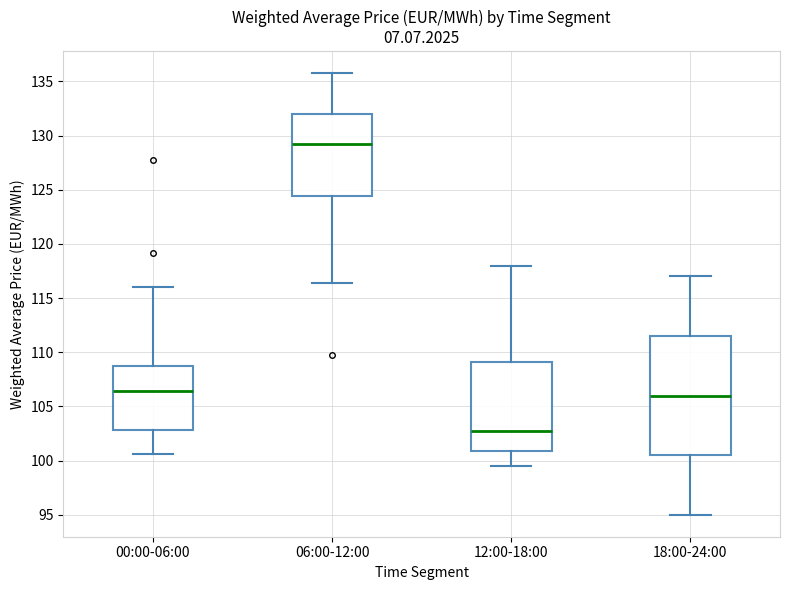

Reading left to right, read every box against the y-axis: the position of its median line, the range the box covers, and the ends of its whiskers. The values are not printed on the chart, so give them approximately, as read against the axis.

00:00-06:00: median 106.5, box 103.0 to 108.5, whiskers 100.5 to 116.0
06:00-12:00: median 129.5, box 124.5 to 132.0, whiskers 116.5 to 136.0
12:00-18:00: median 103.0, box 101.0 to 109.0, whiskers 99.5 to 118.0
18:00-24:00: median 106.0, box 100.5 to 111.5, whiskers 95.0 to 117.0